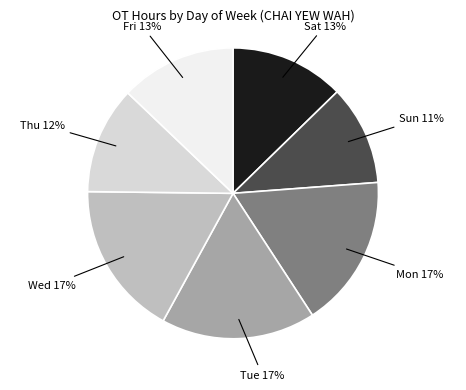

True or false: Sat accounts for 20% of the total.

False